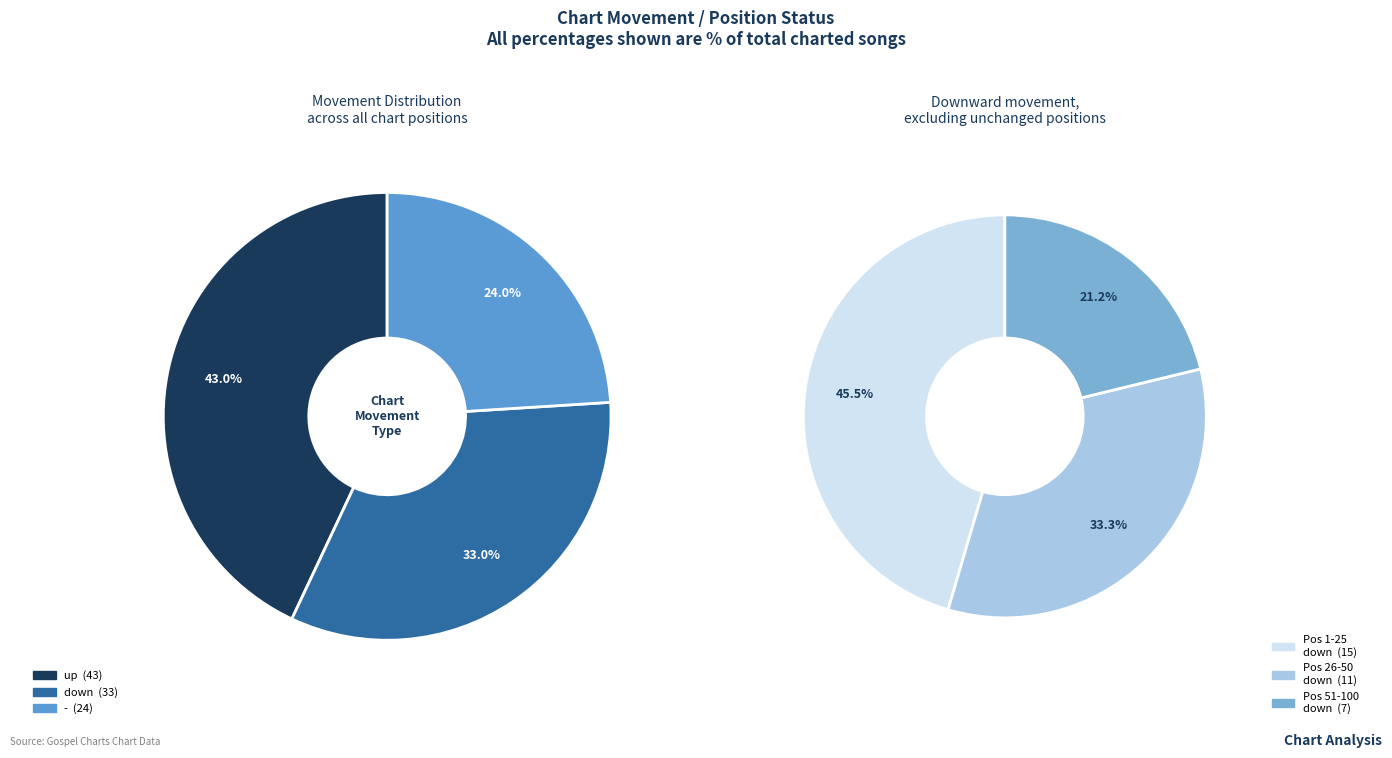

Which slice is the smallest?

-